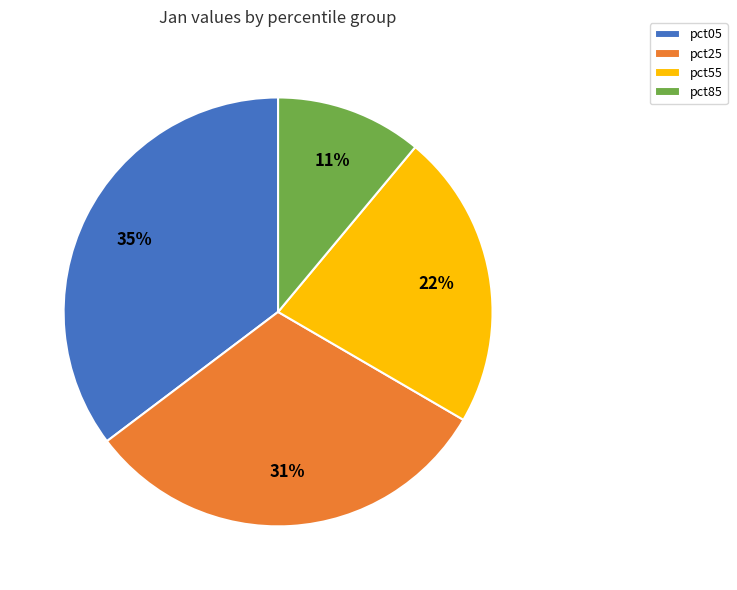

Which has a higher value, pct85 or pct25?

pct25